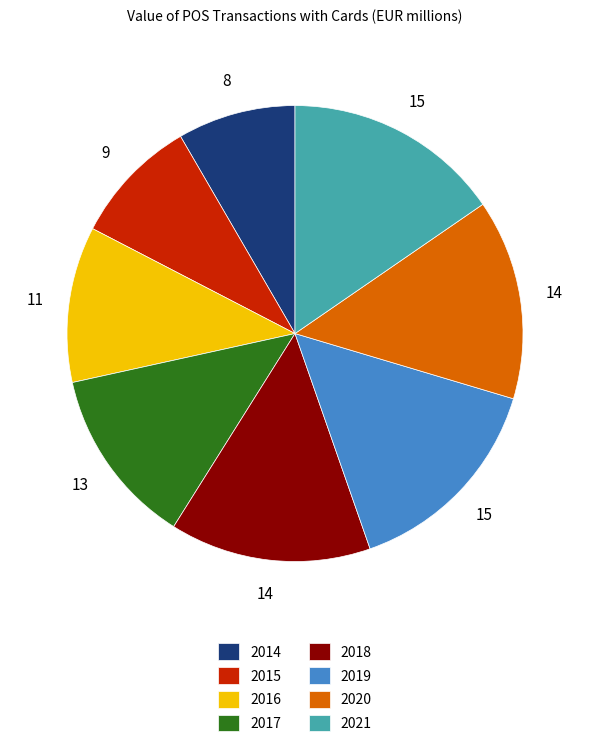

Combined, do 2020 and 2015 account for over 50%?

No